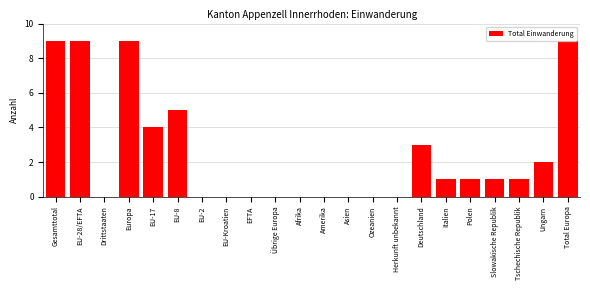

Reading left to right, extract all data points from this chart.

Gesamttotal=9	EU-28/EFTA=9	Drittstaaten=0	Europa=9	EU-17=4	EU-8=5	EU-2=0	EU-Kroatien=0	EFTA=0	Übrige Europa=0	Afrika=0	Amerika=0	Asien=0	Ozeanien=0	Herkunft unbekannt=0	Deutschland=3	Italien=1	Polen=1	Slowakische Republik=1	Tschechische Republik=1	Ungarn=2	Total Europa=9